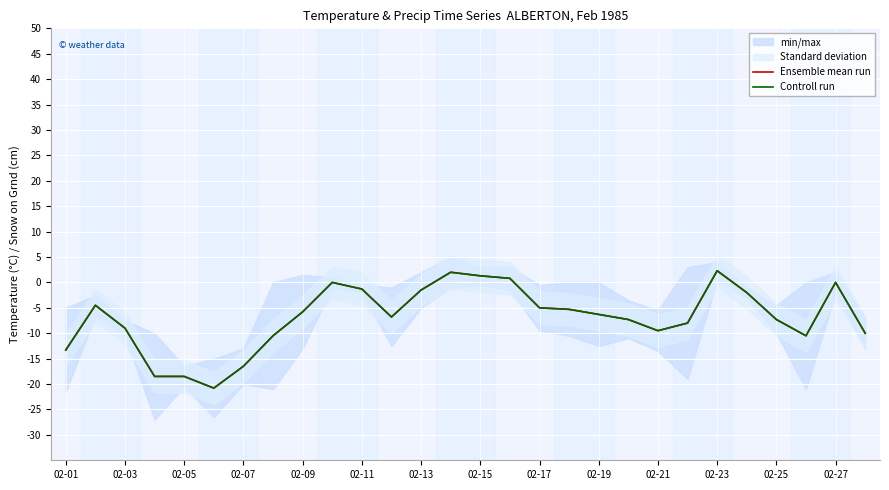

How many data points in Ensemble mean run are less than -6?

15